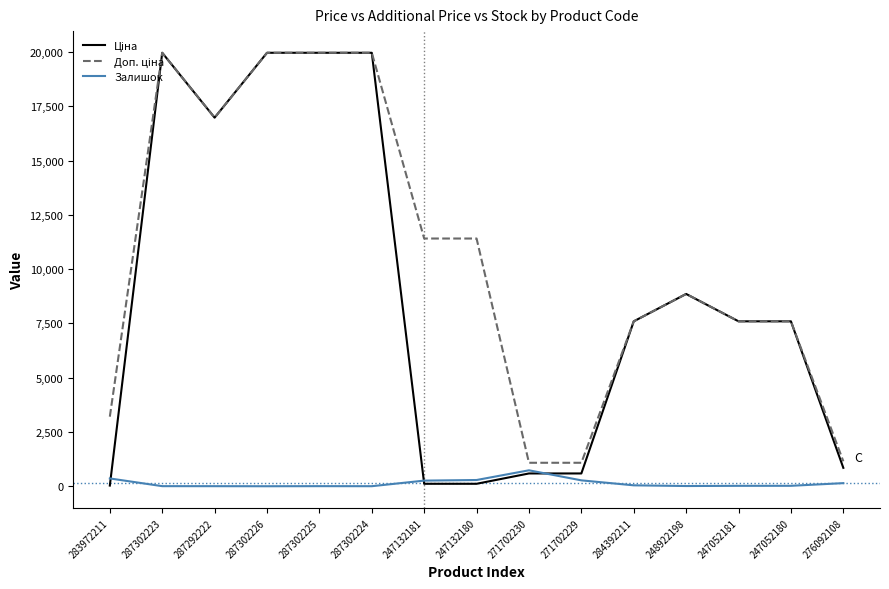

Reading left to right, extract all data points from this chart.

Ціна: 32.0	19964.2	16976.3	19964.2	19964.2	19964.2	114.1	114.1	589.9	589.9	7596.5	8856.7	7596.5	7596.5	848.4
Доп. ціна: 3205.0	19964.2	16976.3	19964.2	19964.2	19964.2	11410.0	11410.0	1081.7	1081.7	7596.5	8856.7	7596.5	7596.5	1149.7
Залишок: 360.0	5.0	4.0	1.0	5.0	3.0	260.0	288.0	735.0	272.0	43.0	11.0	20.0	21.0	144.0